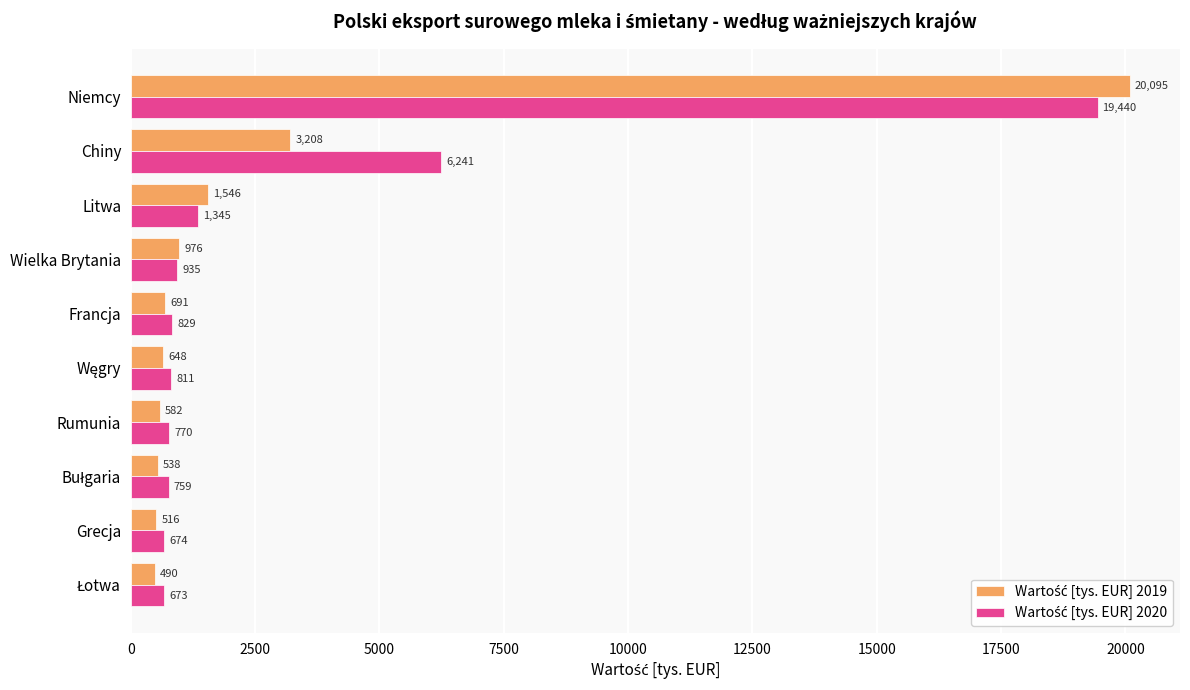

What is the minimum value shown in the chart?

490.4